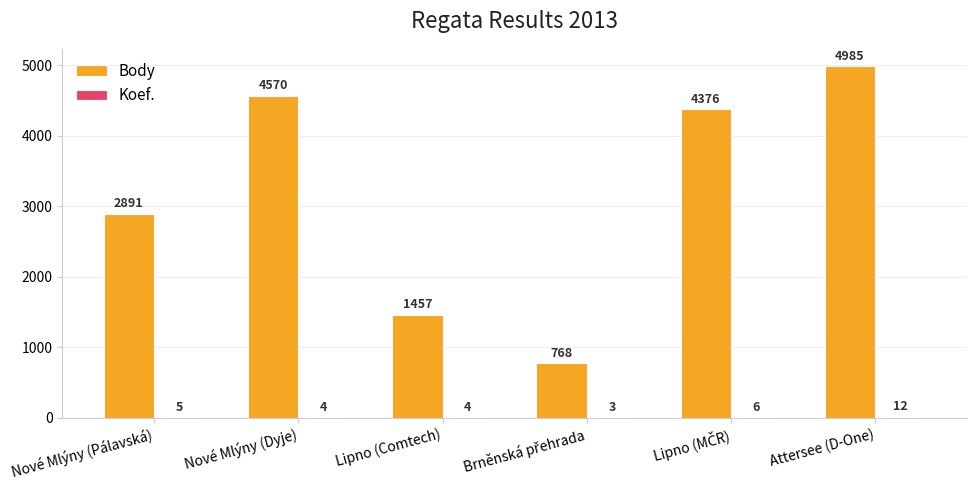

Which category has the highest value across all series?

Attersee (D-One)